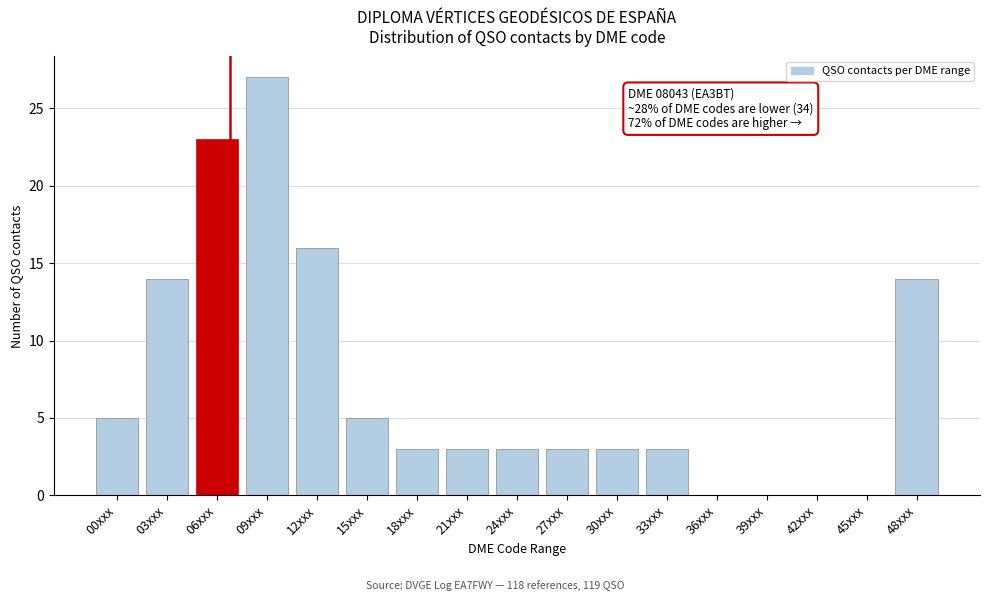

Reading right to left, what are all the values shown in this chart?

48xxx=14	45xxx=0	42xxx=0	39xxx=0	36xxx=0	33xxx=3	30xxx=3	27xxx=3	24xxx=3	21xxx=3	18xxx=3	15xxx=5	12xxx=16	09xxx=27	06xxx=23	03xxx=14	00xxx=5